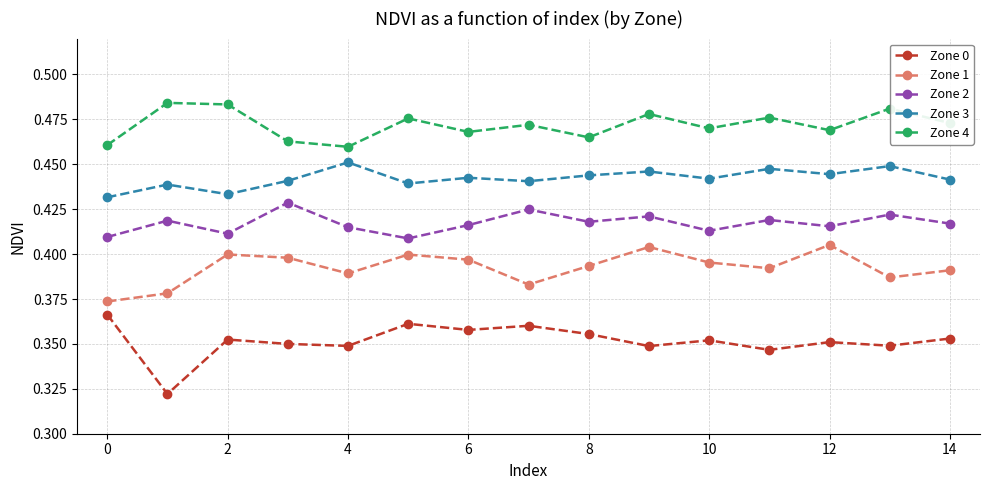

Which series has the largest total across all categories?

Zone 4